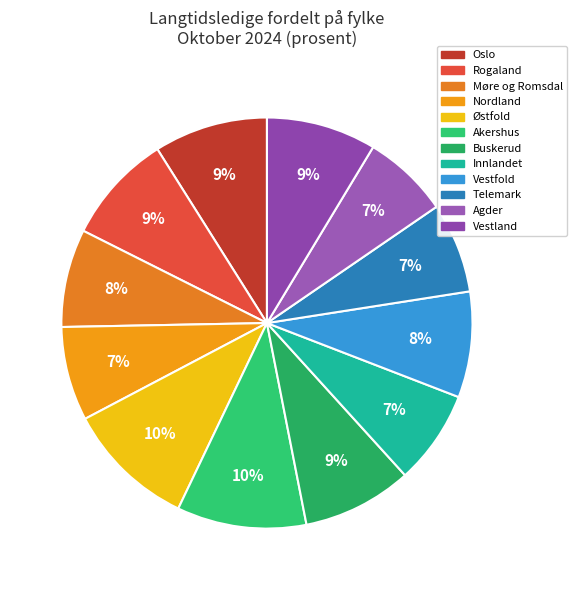

What is the ratio of the value at Oslo to the value at Agder?

1.3